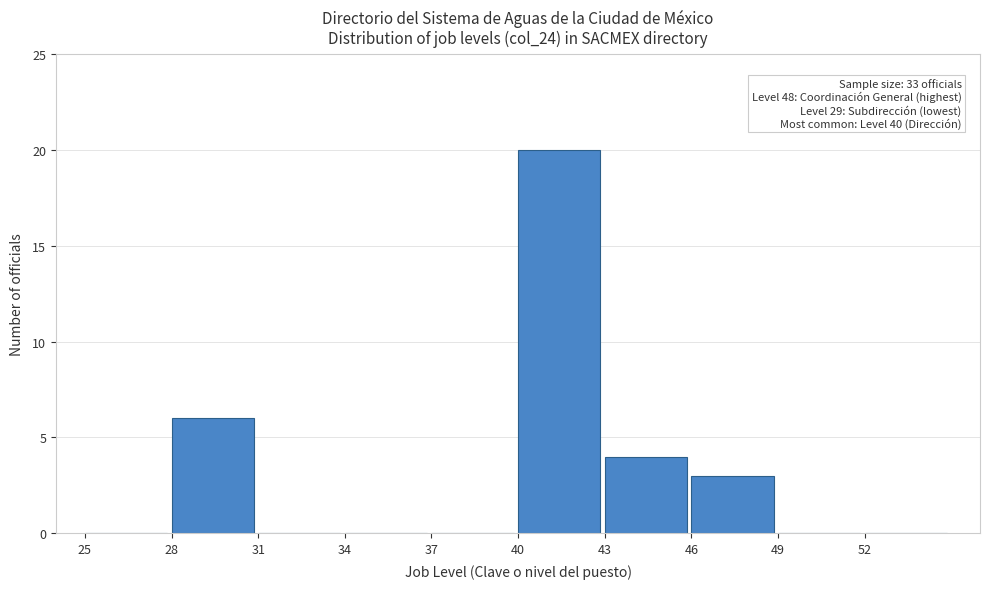

Over which range of the x-axis is the bar tallest?

40 to 43